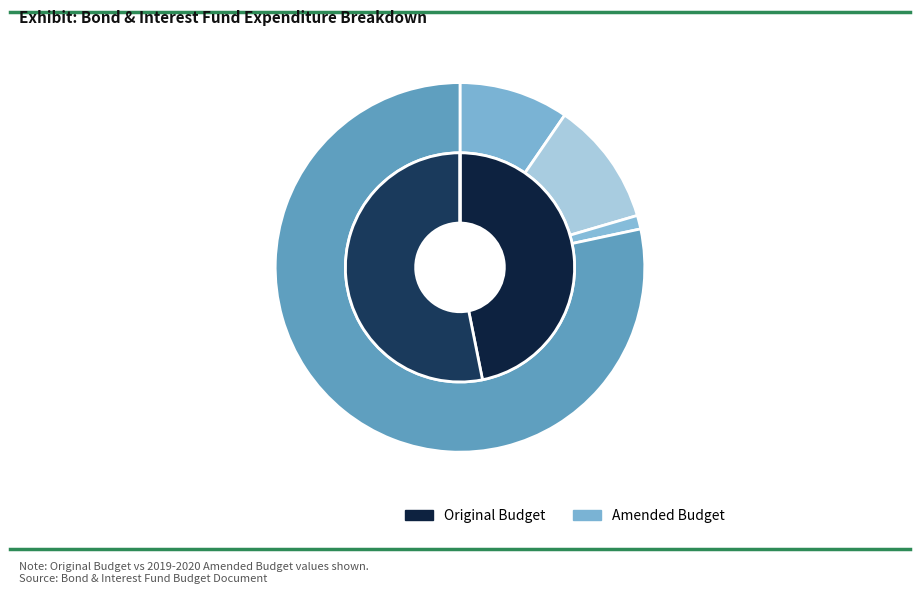

Count the number of slices in the pie.

4